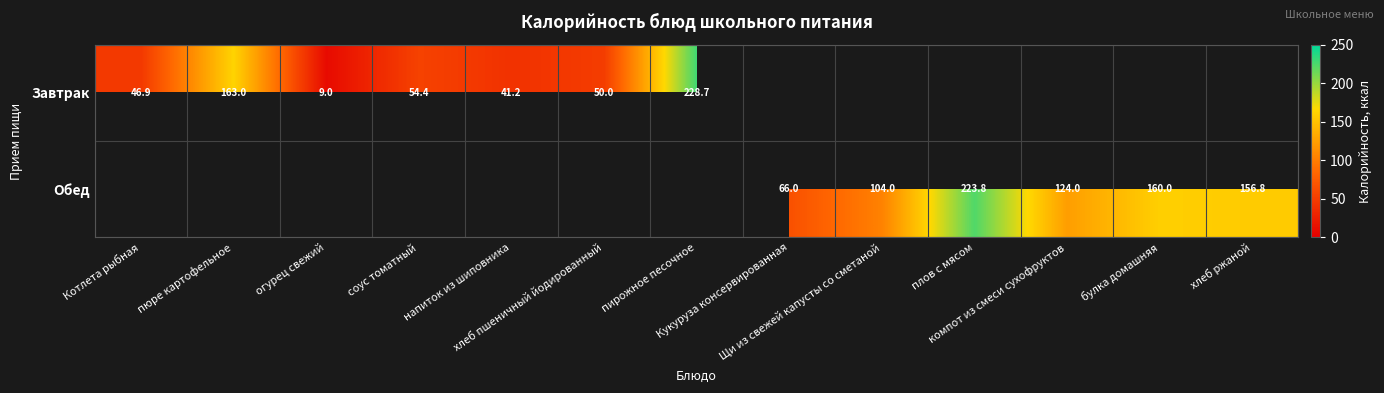

What is the sum of the Обед values at плов с мясом and булка домашняя?

383.8